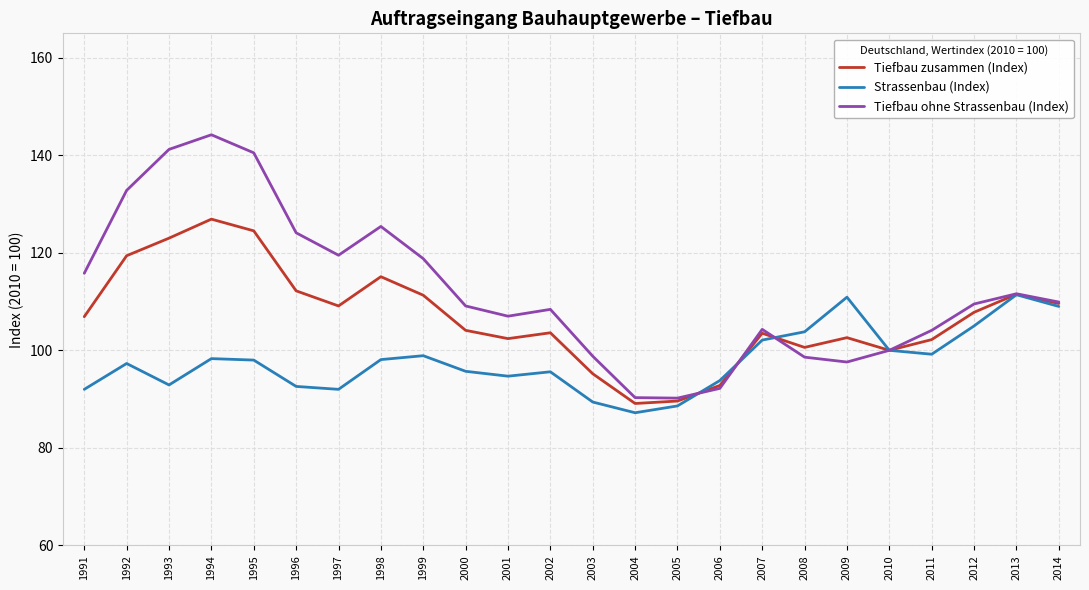

What is the average value of the Tiefbau ohne Strassenbau (Index) series?

112.2